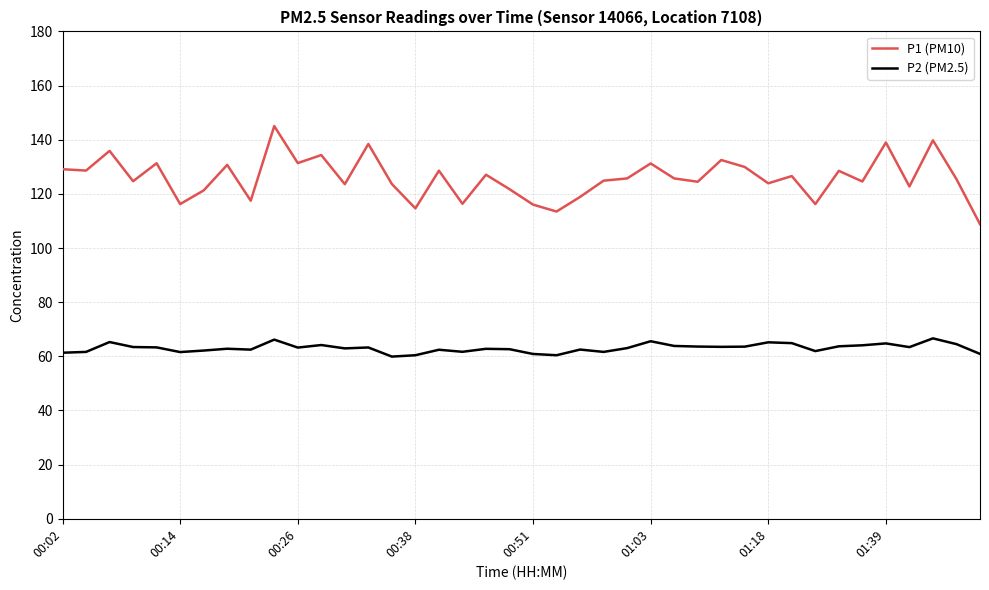

Rank the series by their maximum value, from highest to lowest.

P1 (PM10), P2 (PM2.5)